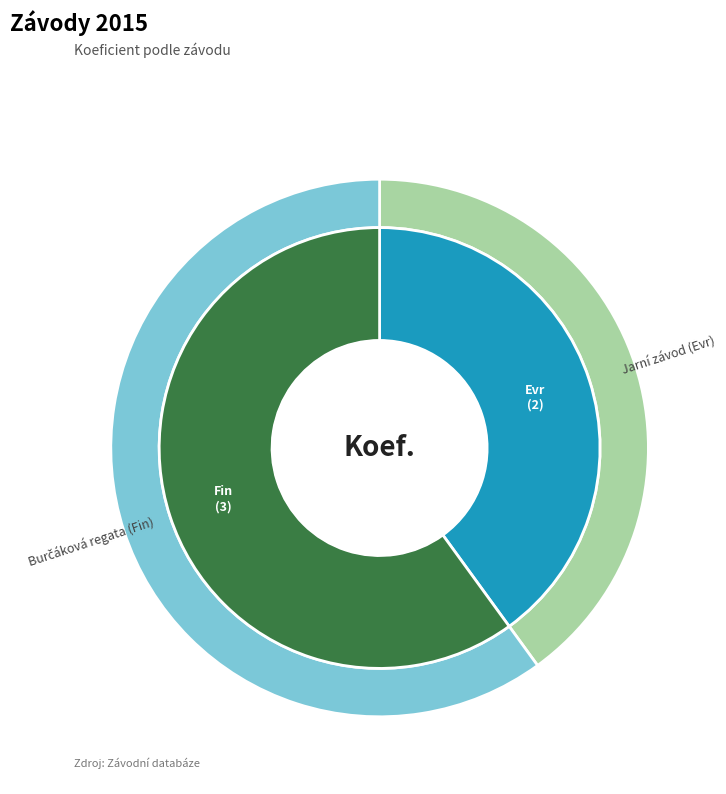

Is it true that 152201 is 40% of the pie?

True